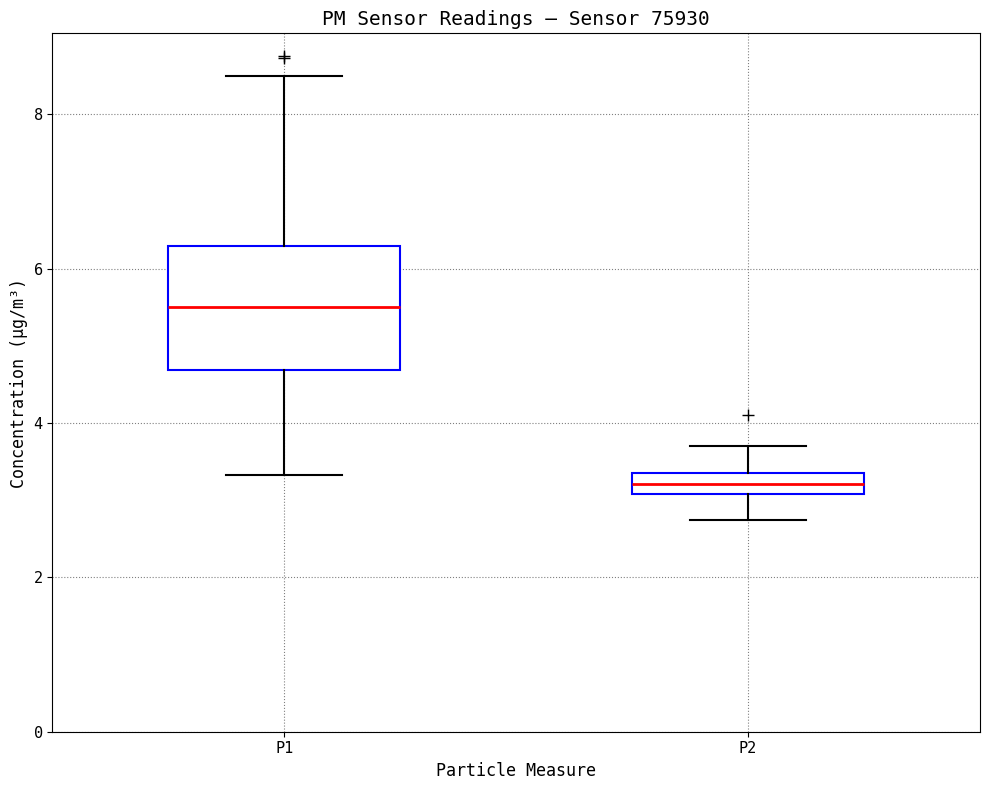

Which box's median line is the lowest?

P2